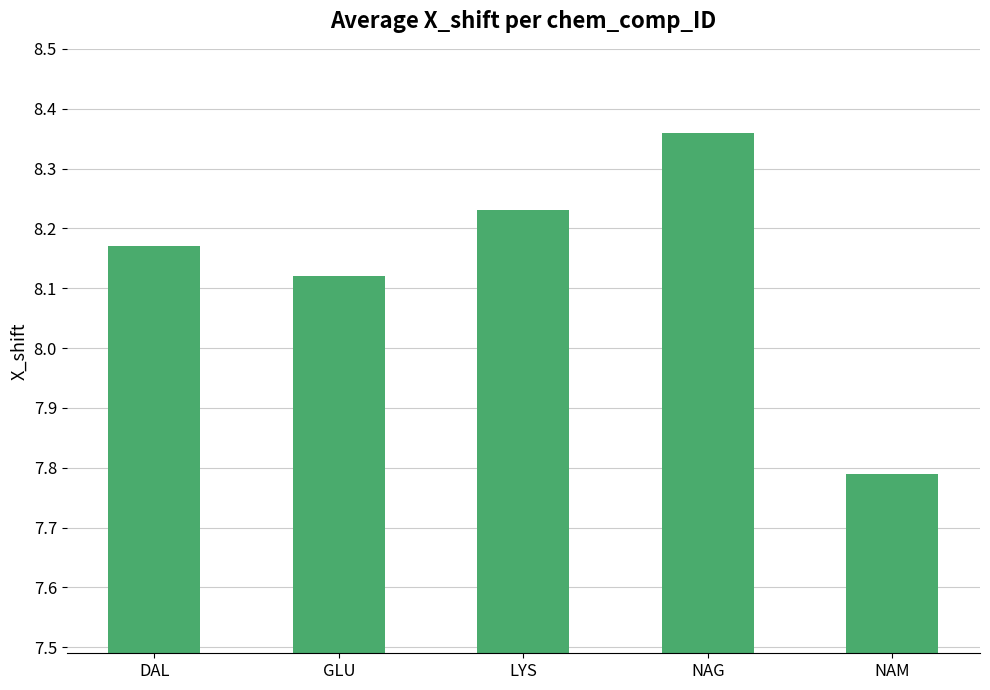

Are the bars horizontal?

No